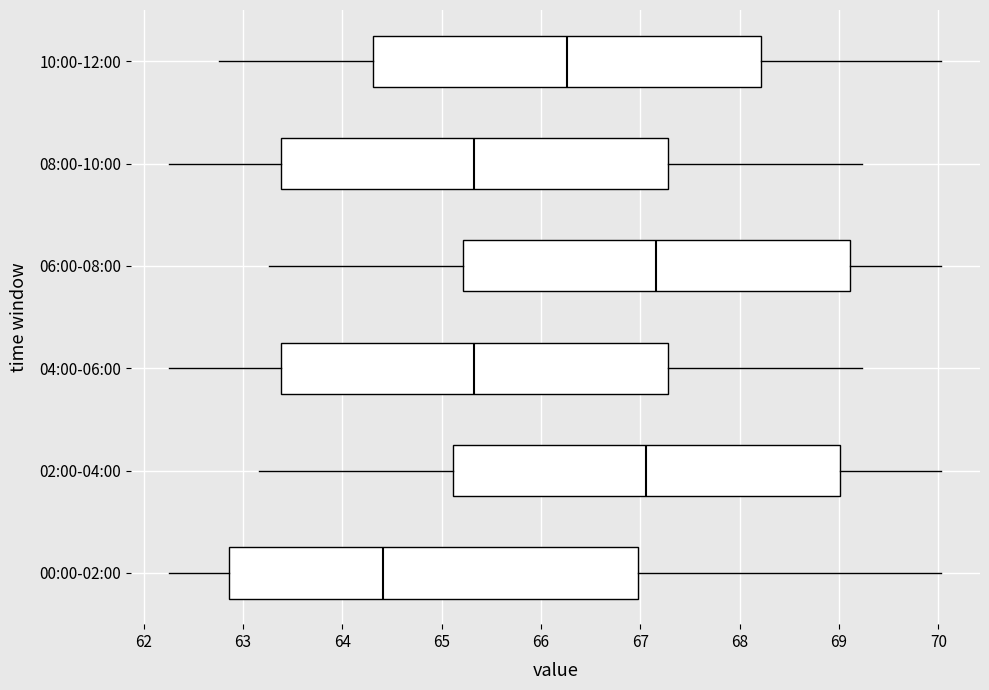

Reading bottom to top, transcribe this box plot: for each box, give where its median line is, the range the box spans, and where its two whiskers end, as read against the x-axis. The values are not printed on the chart, so give them approximately, as read against the axis.

00:00-02:00: median 64.4, box 62.9 to 67.0, whiskers 62.3 to 70.0
02:00-04:00: median 67.1, box 65.1 to 69.0, whiskers 63.2 to 70.0
04:00-06:00: median 65.3, box 63.4 to 67.3, whiskers 62.3 to 69.2
06:00-08:00: median 67.2, box 65.2 to 69.1, whiskers 63.3 to 70.0
08:00-10:00: median 65.3, box 63.4 to 67.3, whiskers 62.3 to 69.2
10:00-12:00: median 66.3, box 64.3 to 68.2, whiskers 62.8 to 70.0